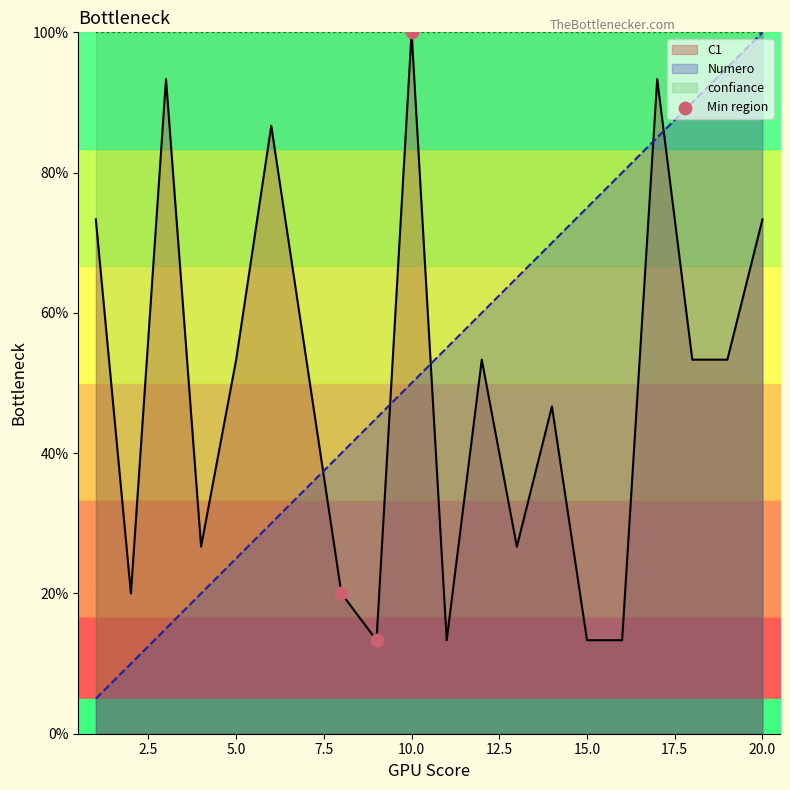

After their last crossing, which series has the higher values: Numero or C1?

Numero